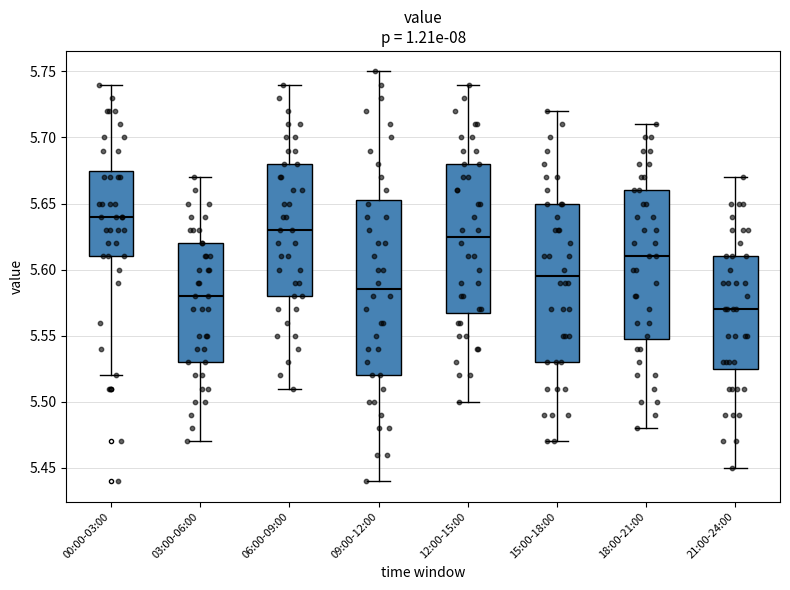

Where does the median line of the box for 18:00-21:00 sit on the y-axis? The values are not printed on the chart, so give them approximately, as read against the axis.

5.610